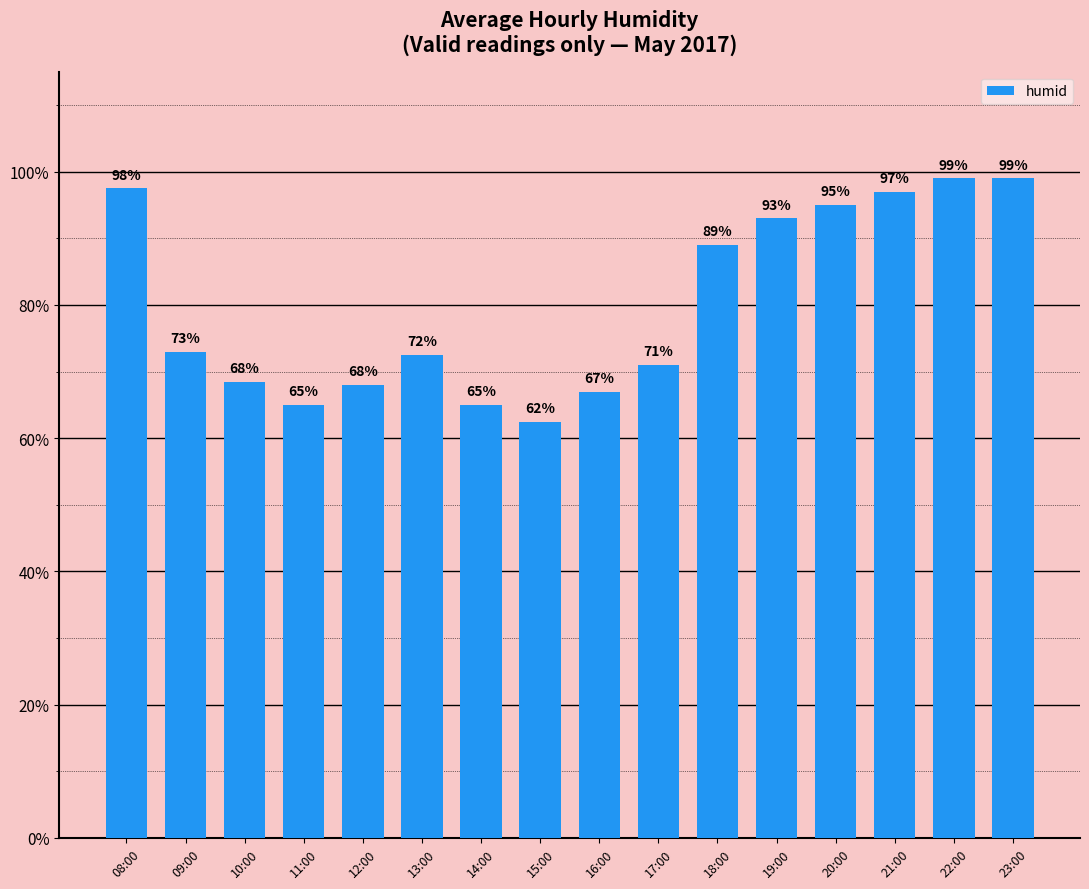

How many series are shown in this chart?

1